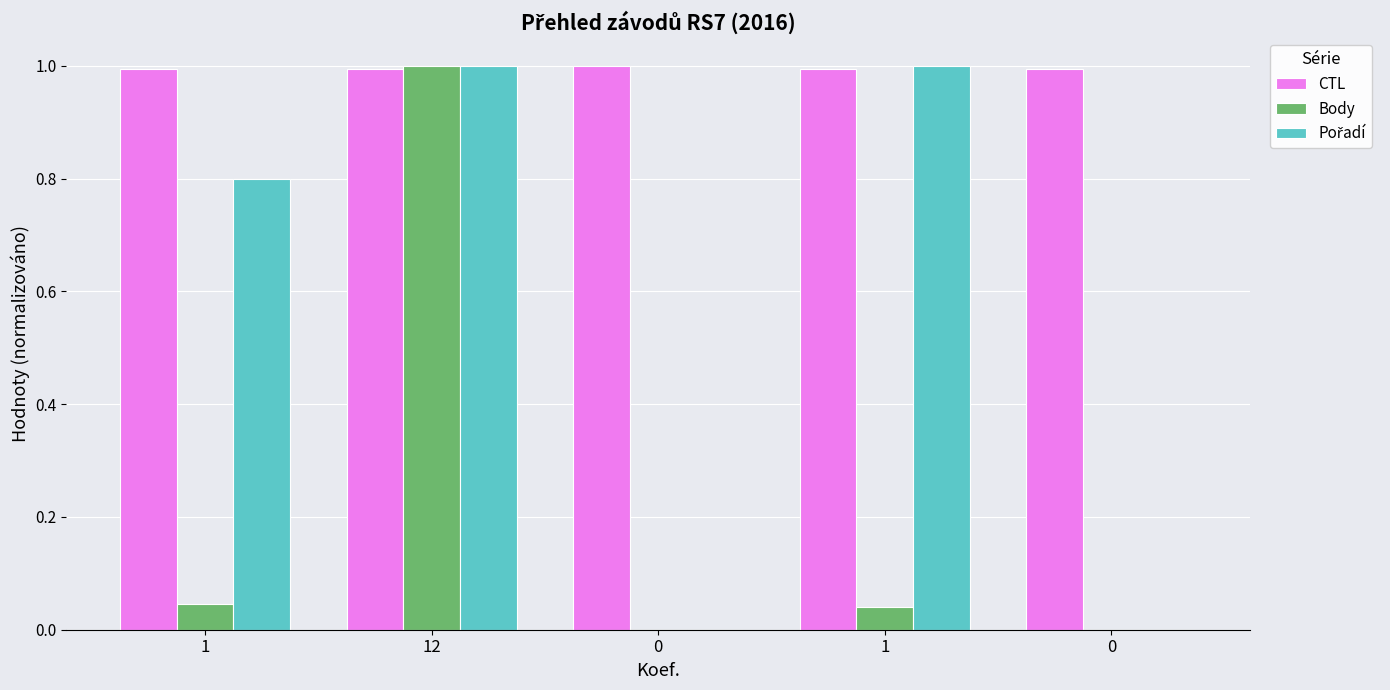

What is the label of the 2nd bar from the right?

1